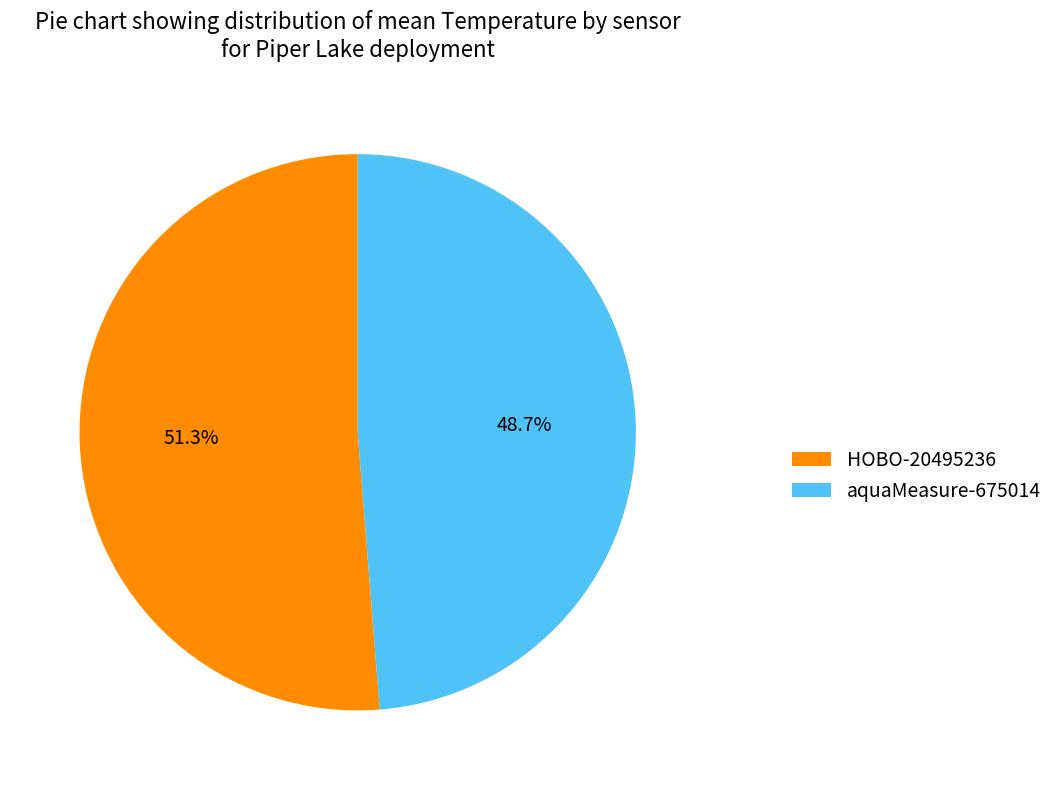

What is the smallest slice in the pie chart?

aquaMeasure-675014